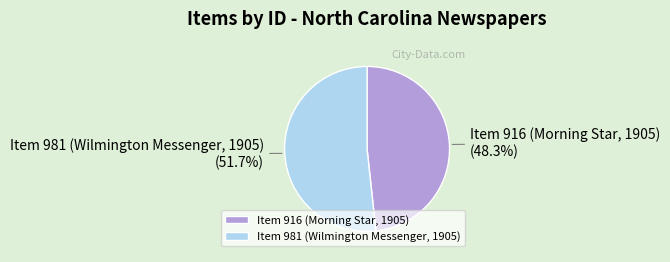

Is Item 916 (Morning Star, 1905) the majority of the pie?

No